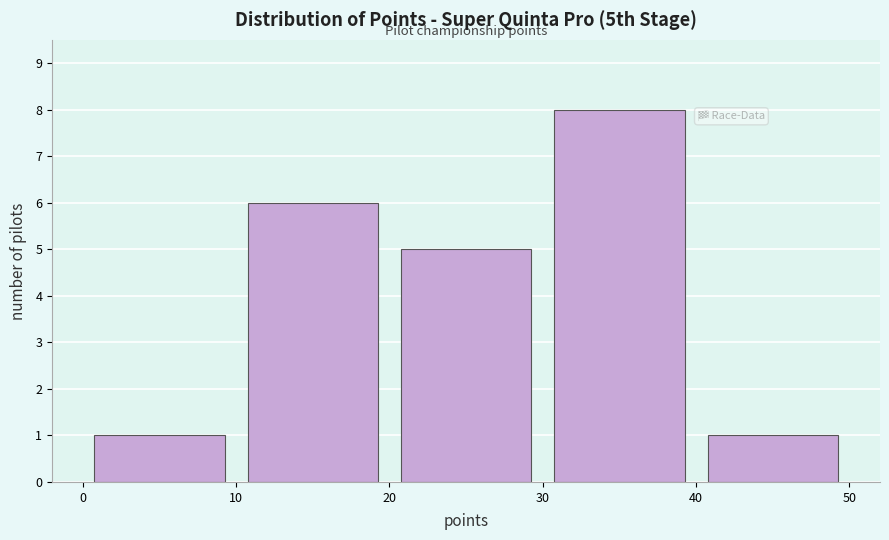

Which range on the x-axis has the tallest bar?

30 to 40